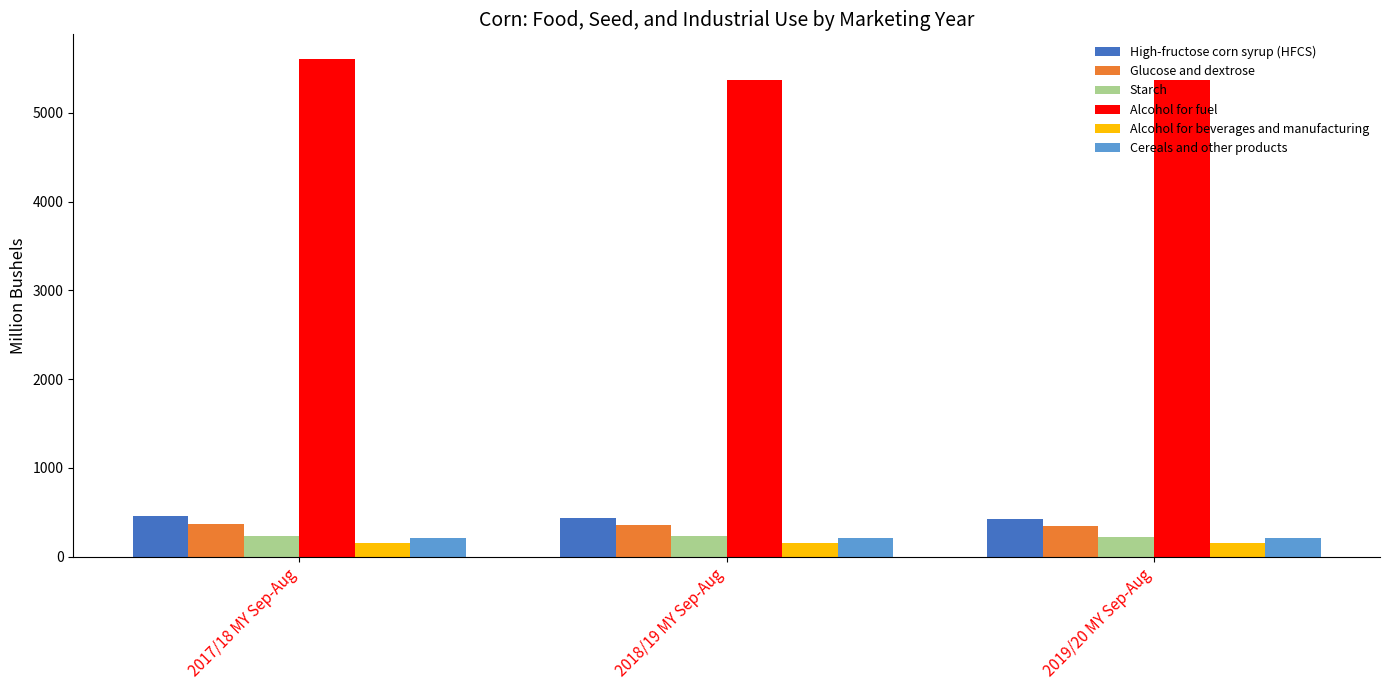

Count the number of data series in this chart.

6